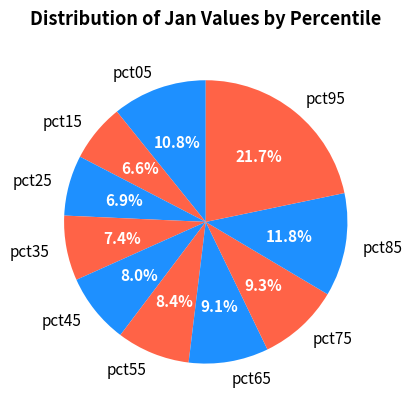

Is pct55 the majority of the pie?

No